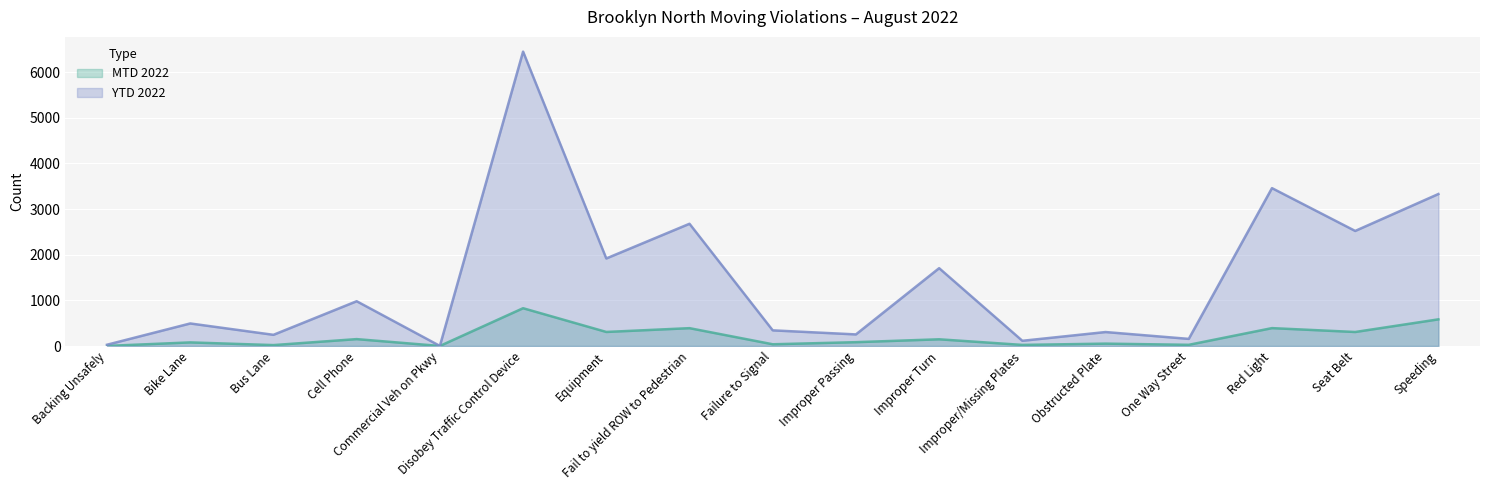

Rank the series by their maximum value, from lowest to highest.

MTD 2022, YTD 2022